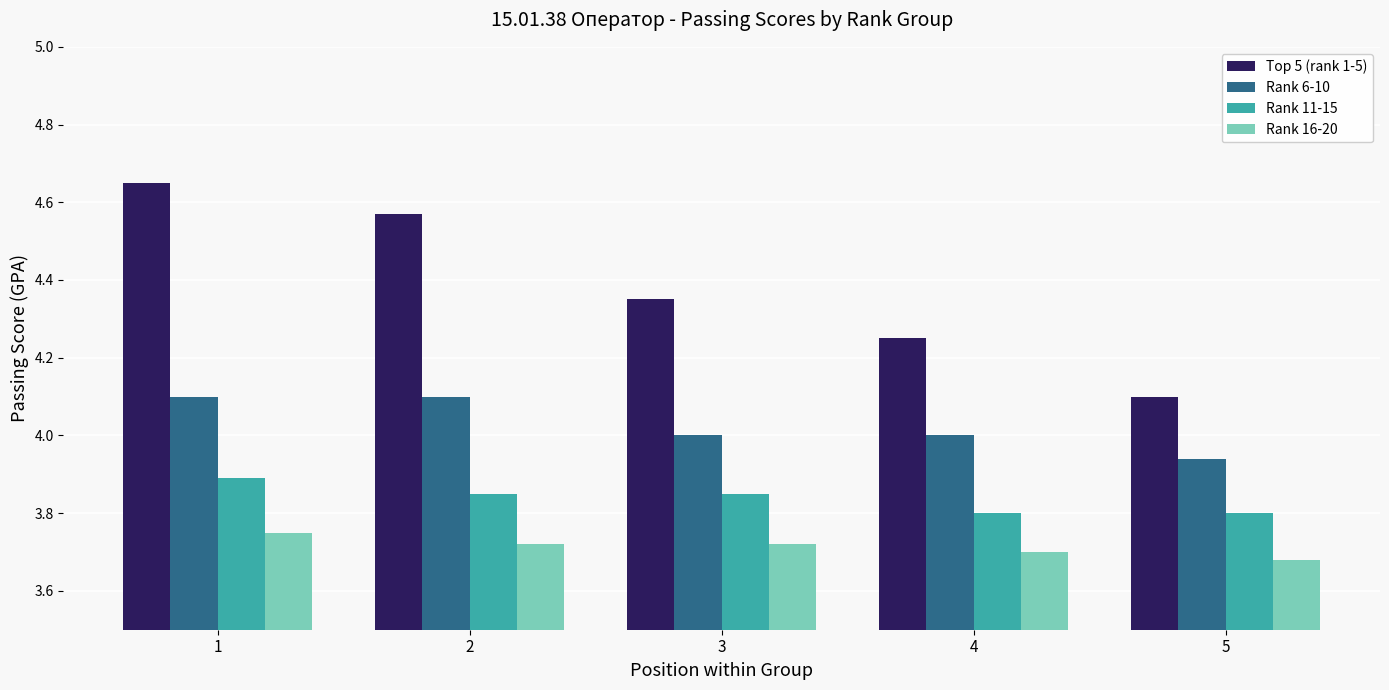

At which category does the chart reach its peak across all series?

1